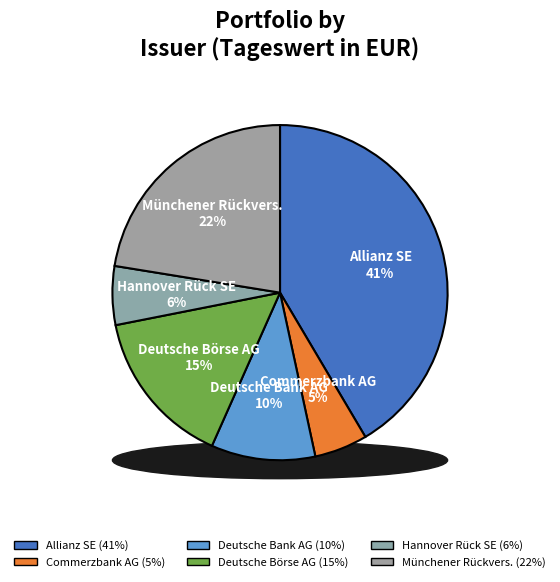

To the nearest percent, what percentage of the pie is Hannover Rück SE?

6%